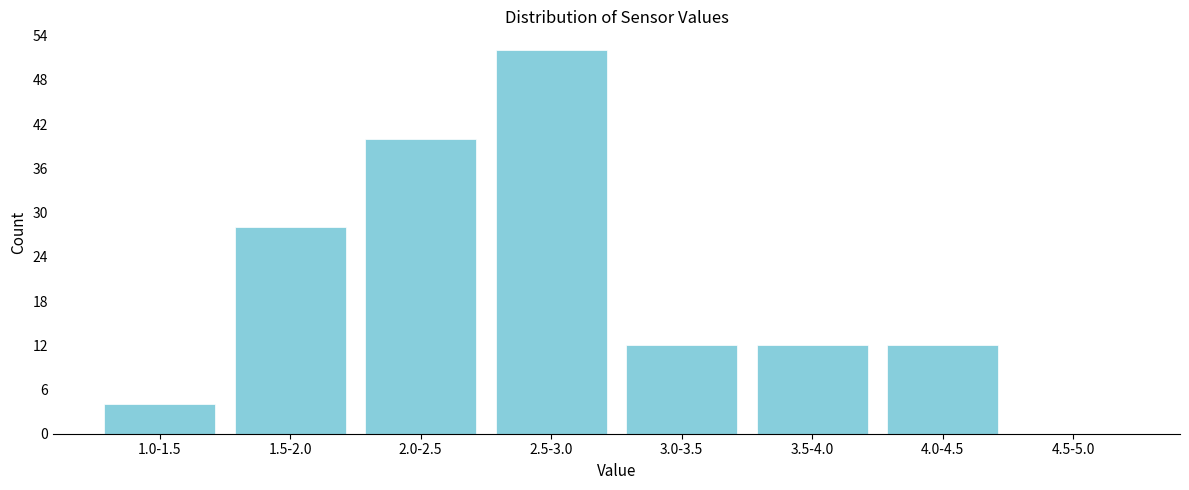

Reading left to right, extract all data points from this chart.

1.0-1.5=4	1.5-2.0=28	2.0-2.5=40	2.5-3.0=52	3.0-3.5=12	3.5-4.0=12	4.0-4.5=12	4.5-5.0=0